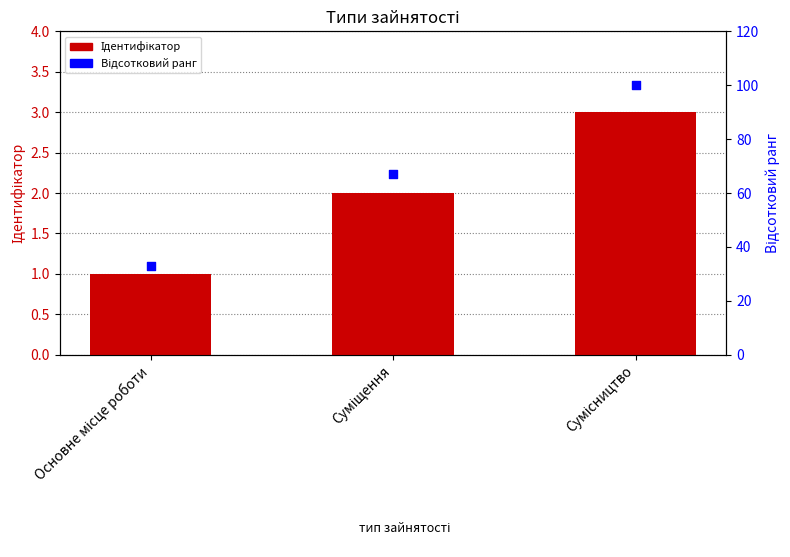

At which category is the sum across all series the highest?

Сумісництво